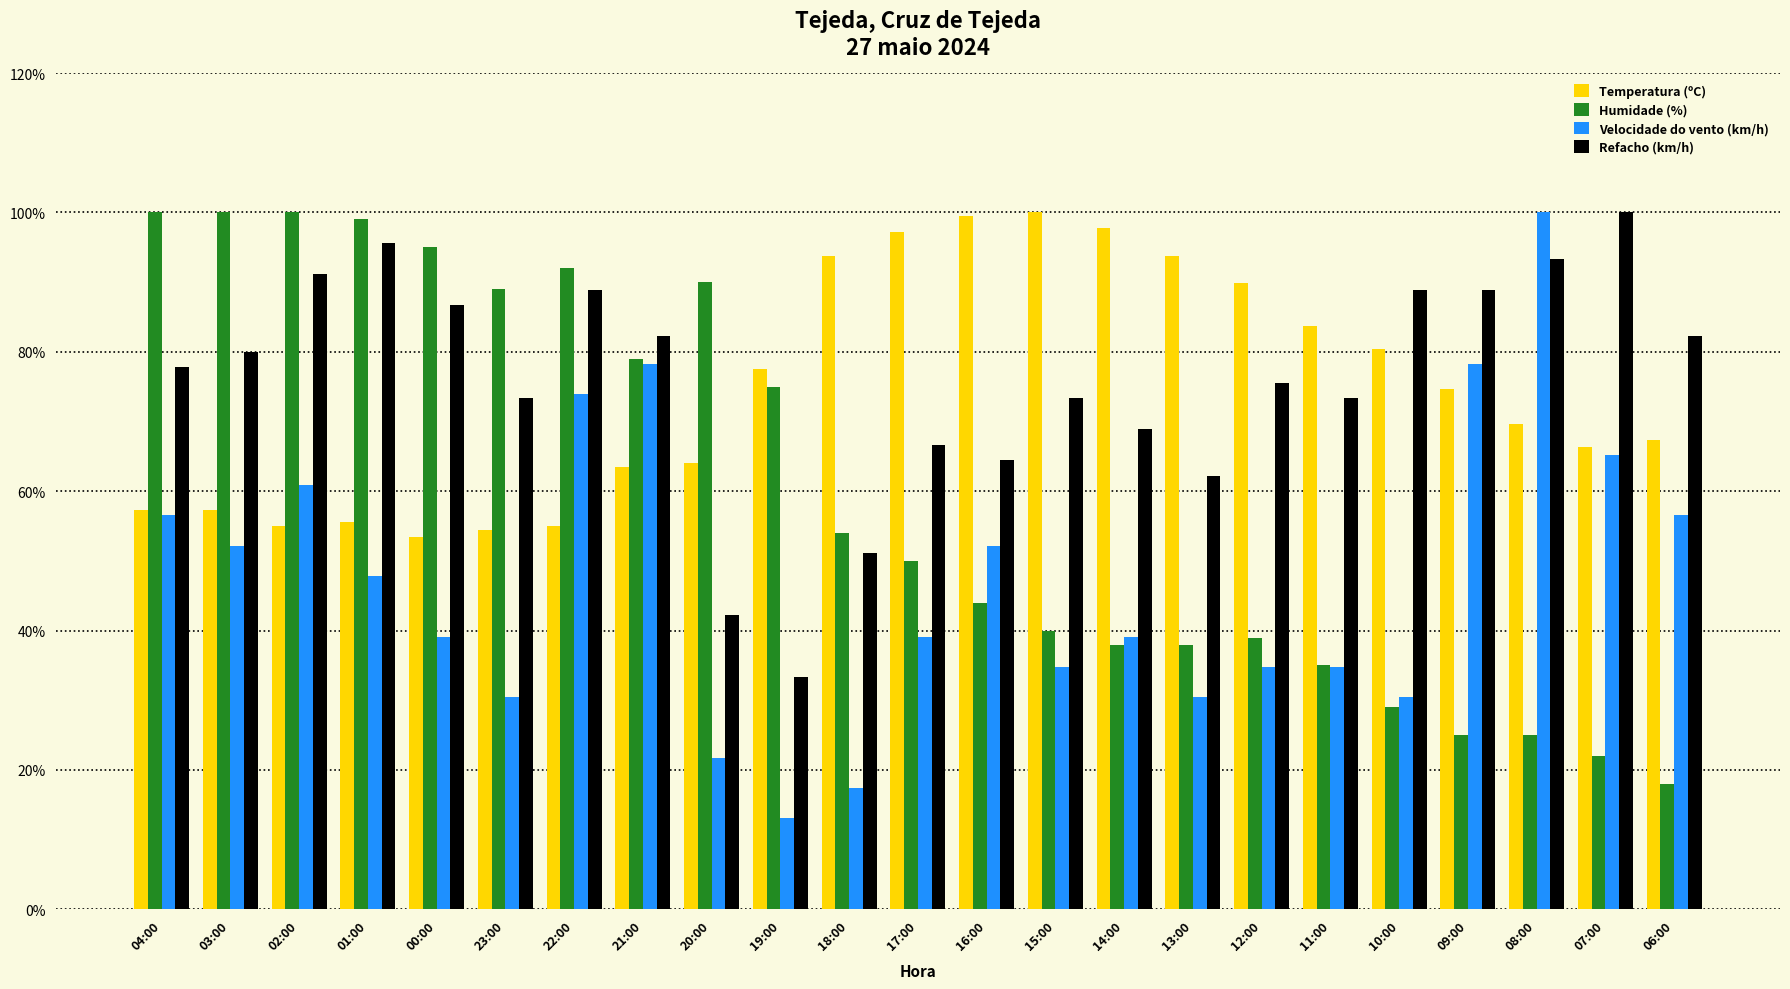

Which series has the largest range (max minus min)?

Velocidade do vento (km/h)